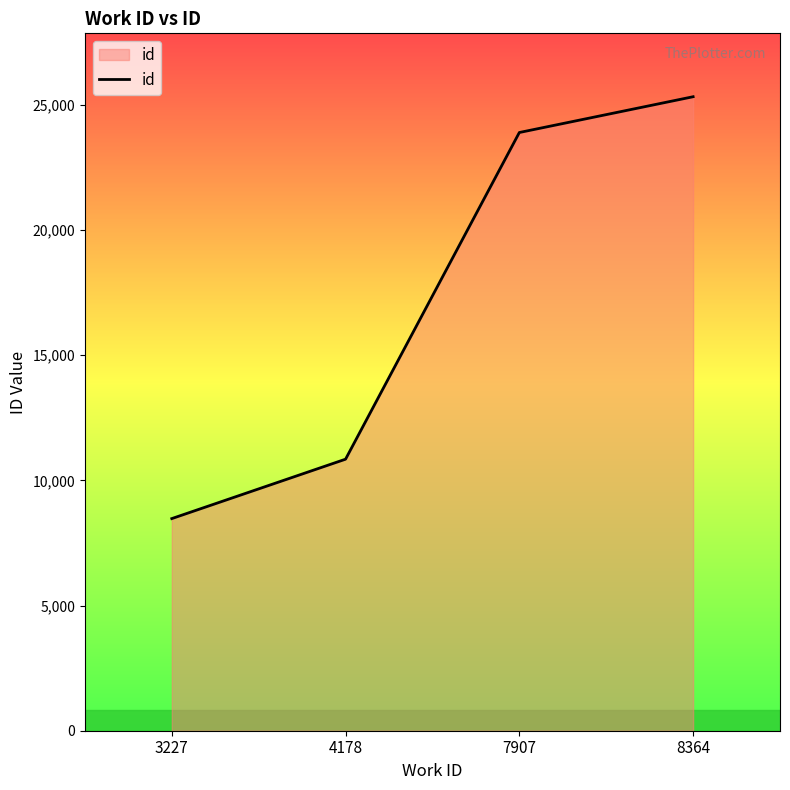

What is the change in value from 4178 to 7907?

+13048